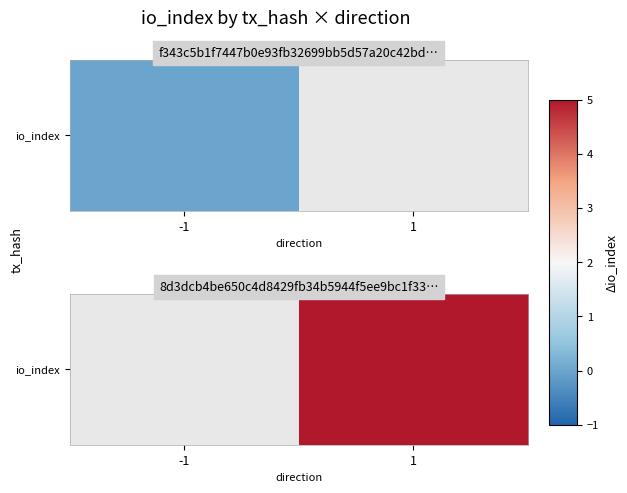

Rank the categories by value from highest to lowest.

-1, 1